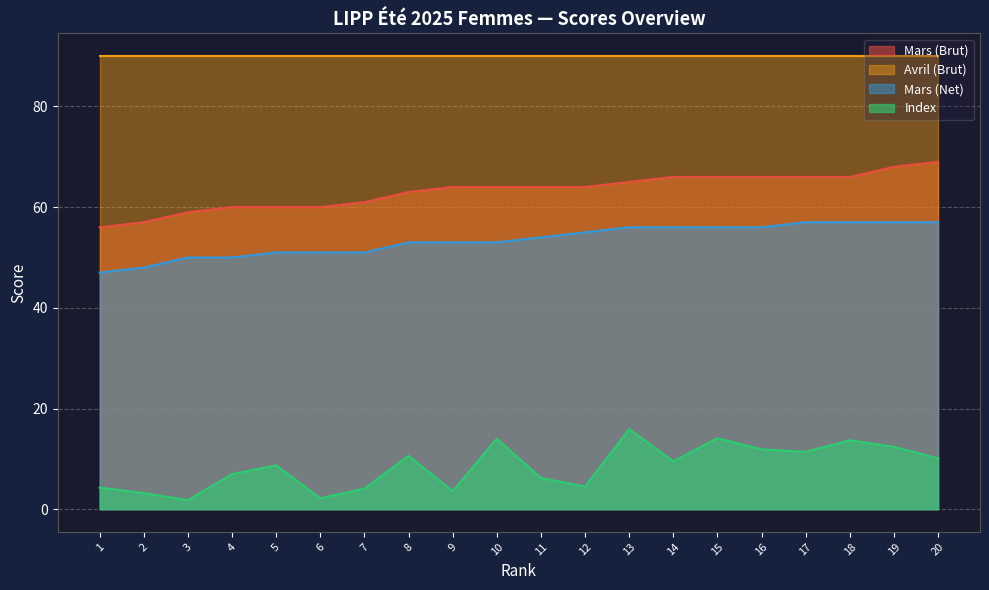

What is the smallest value displayed?

1.8